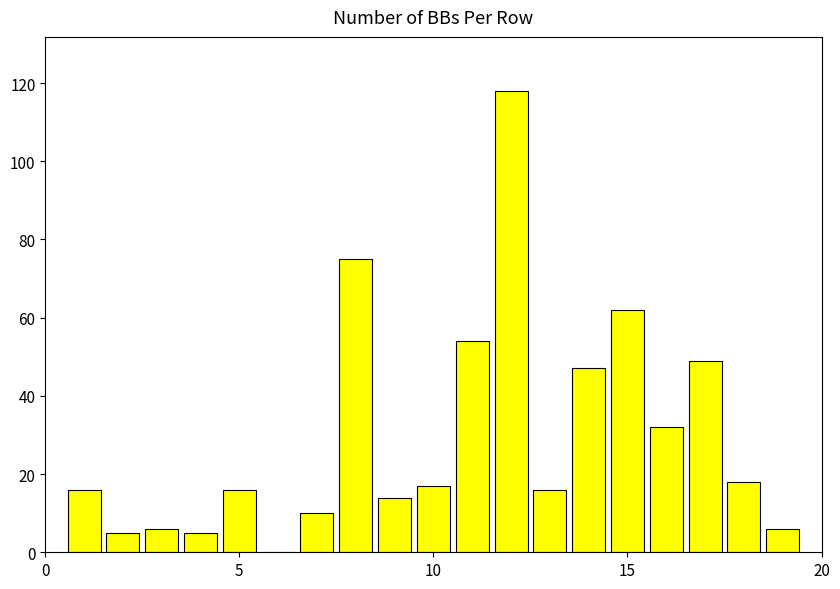

Reading left to right, extract all data points from this chart.

16	5	6	5	16	0	10	75	14	17	54	118	16	47	62	32	49	18	6